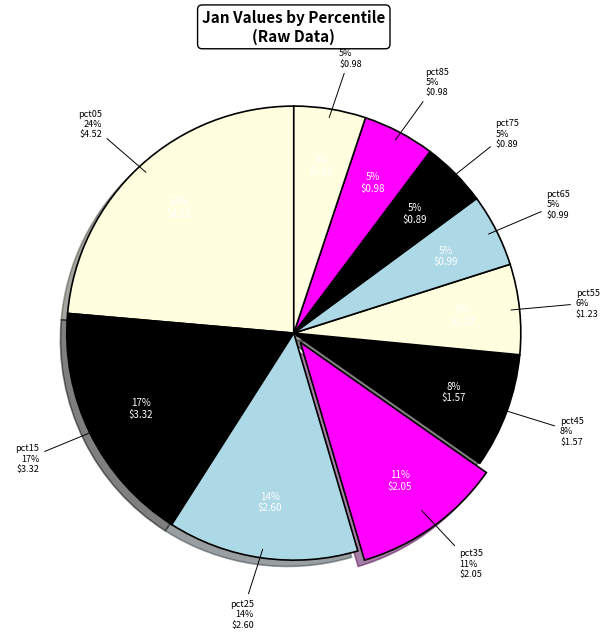

To the nearest percent, what is the difference between the pct15 and pct75 slice percentages?

13%